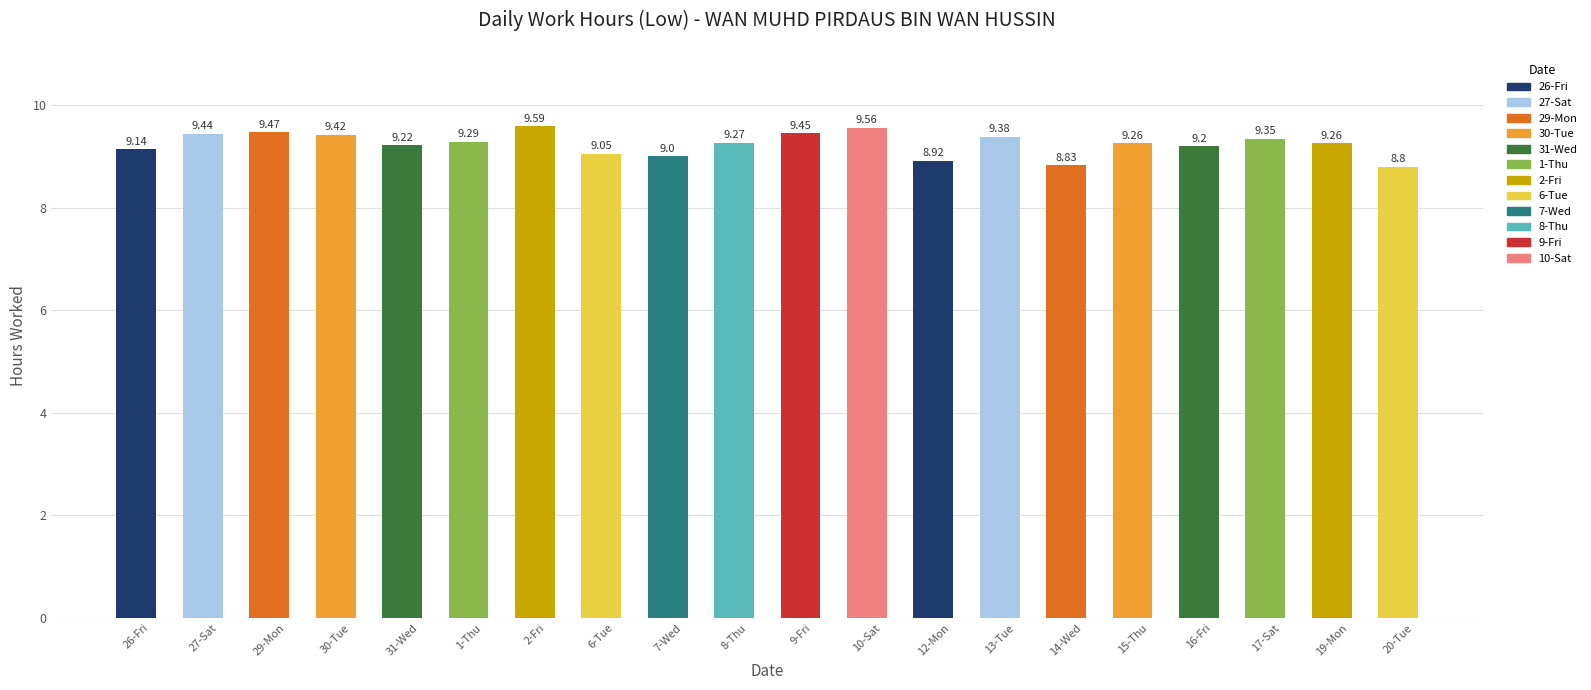

What is the ratio of the value at 16-Fri to the value at 1-Thu?

1.0